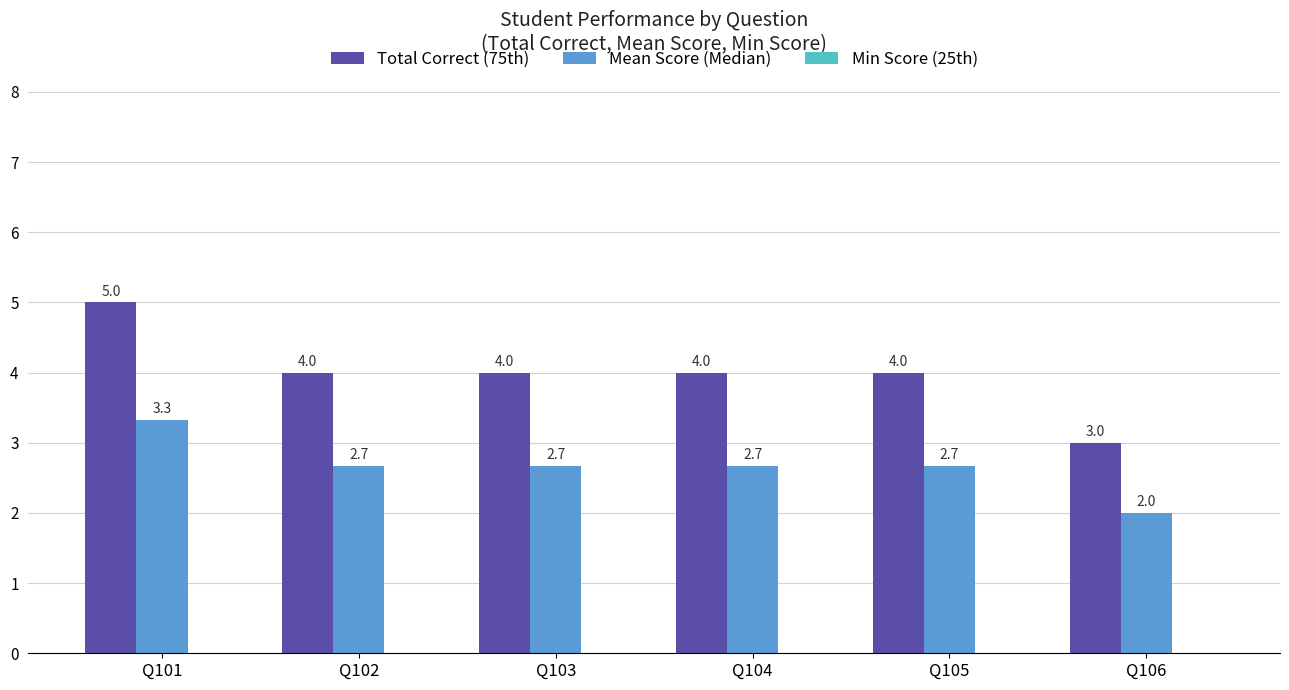

Which series has the largest total across all categories?

Total Correct (75th)